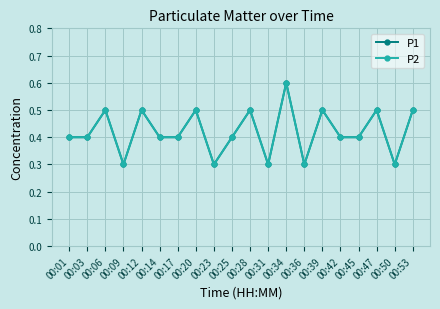

True or false: P1 and P2 intersect in this chart.

False